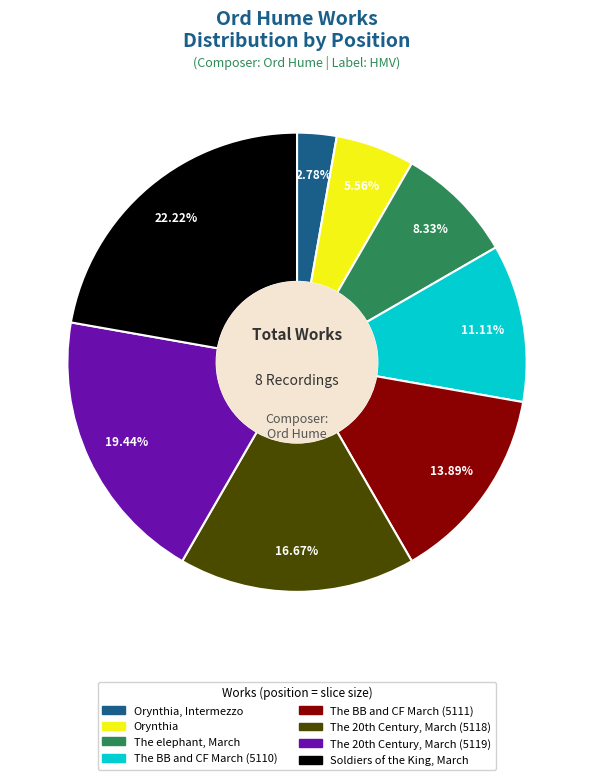

Is there any slice that represents more than half of the pie?

No